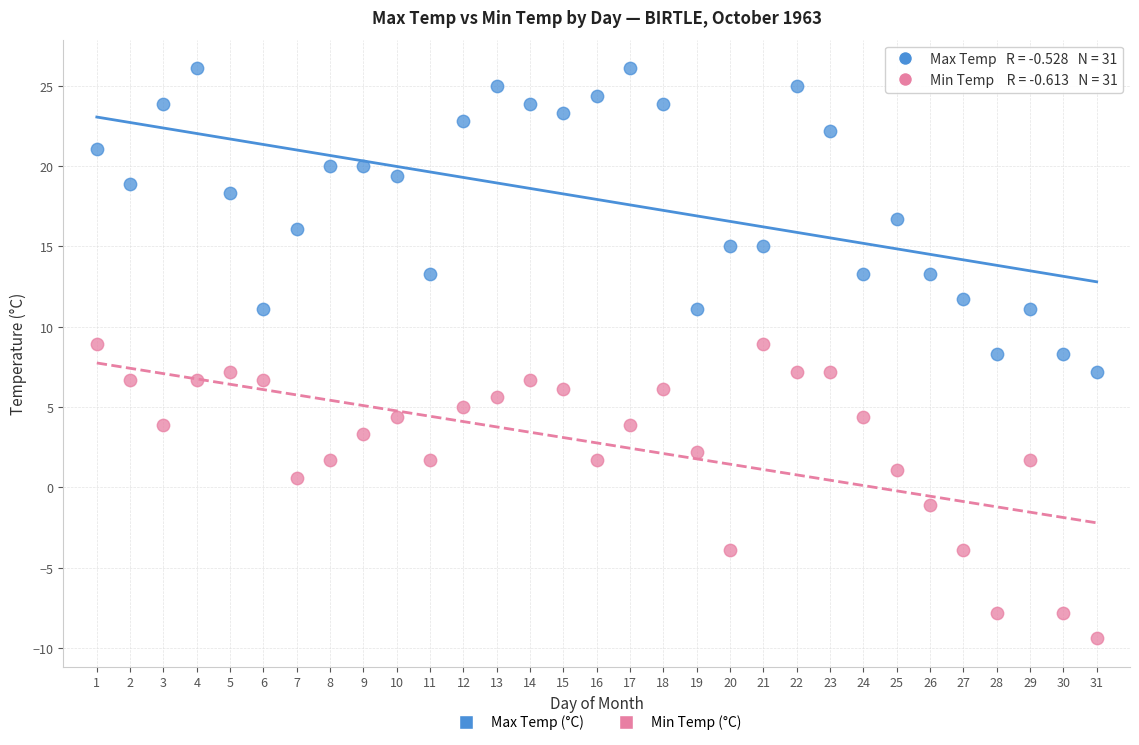

Which series contains the lowest Y value?

Min Temp (°C)